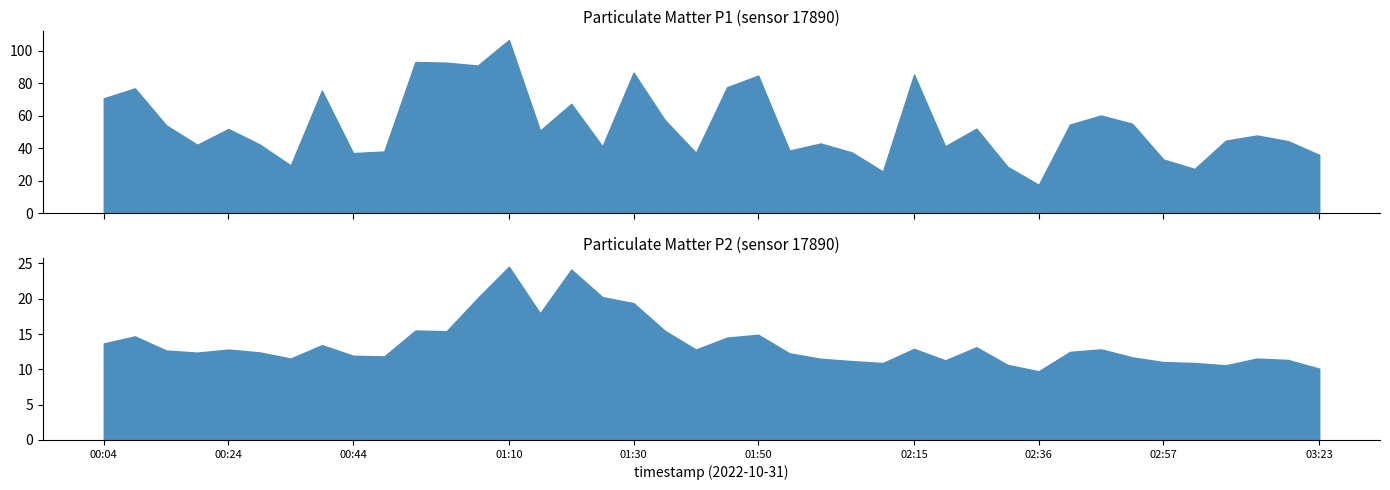

Which category has the lowest value across all series?

02:36